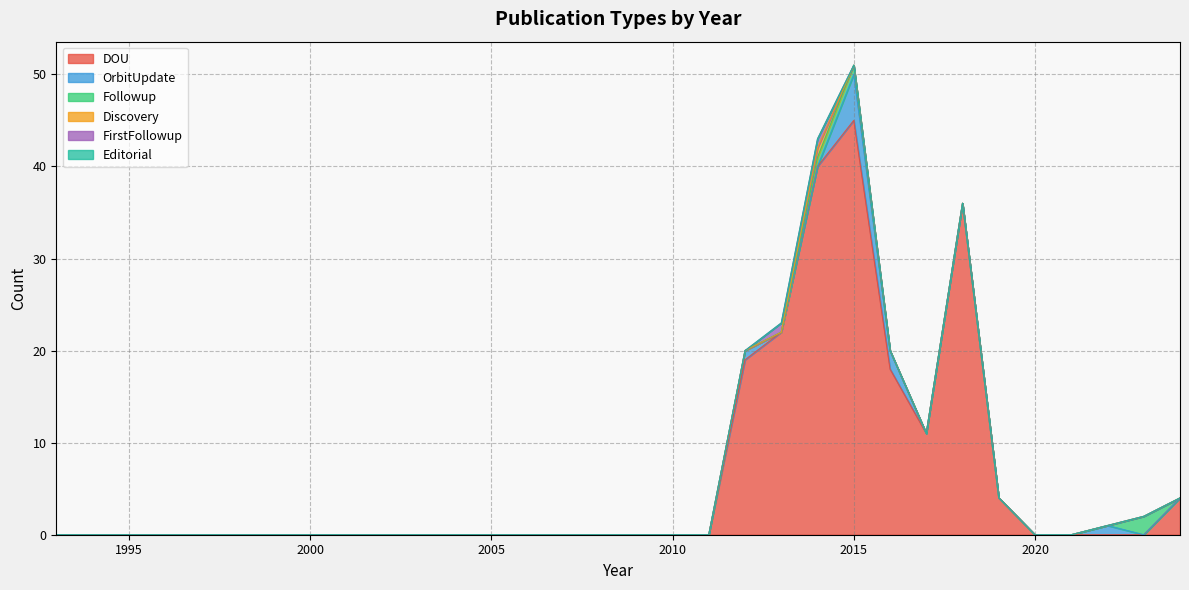

What is the difference between the maximum and minimum values in the OrbitUpdate series?

5